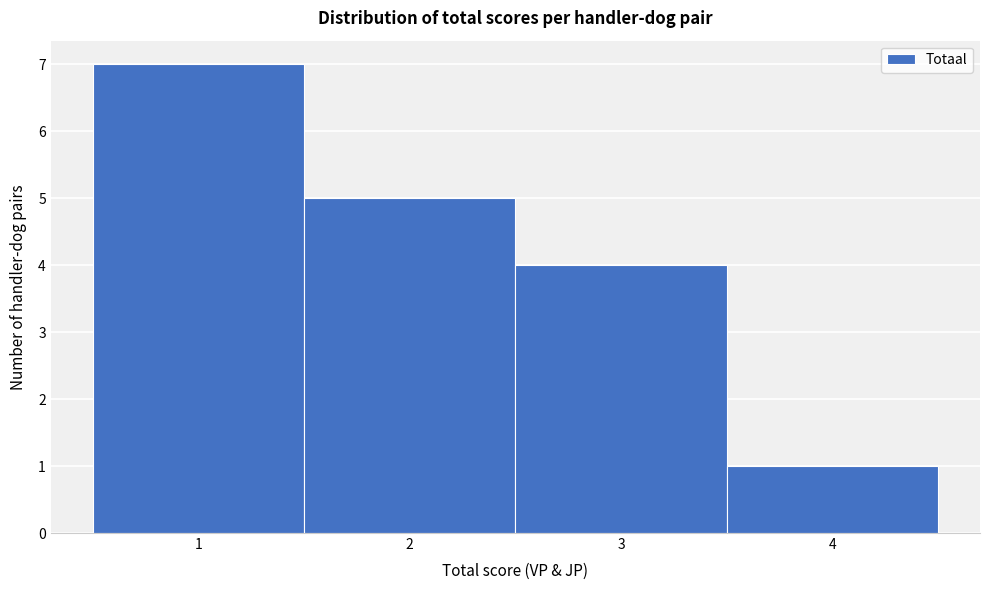

Over which range of the x-axis is the bar tallest?

0.5 to 1.5